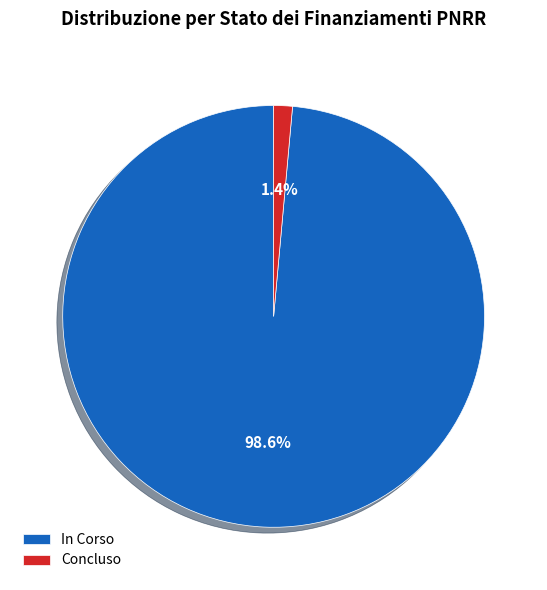

Do Concluso and In Corso together represent more than half of the pie?

Yes